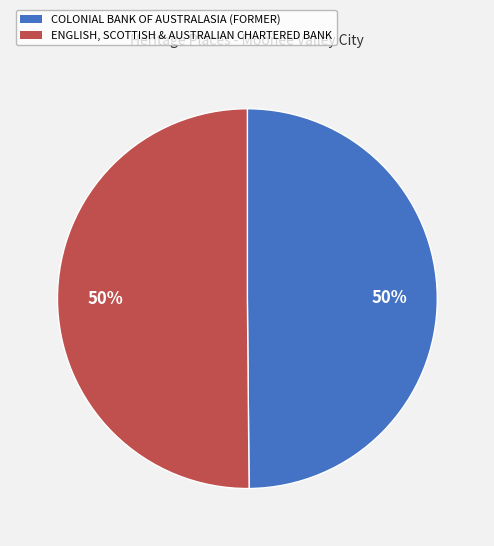

How many segments does this pie chart have?

2